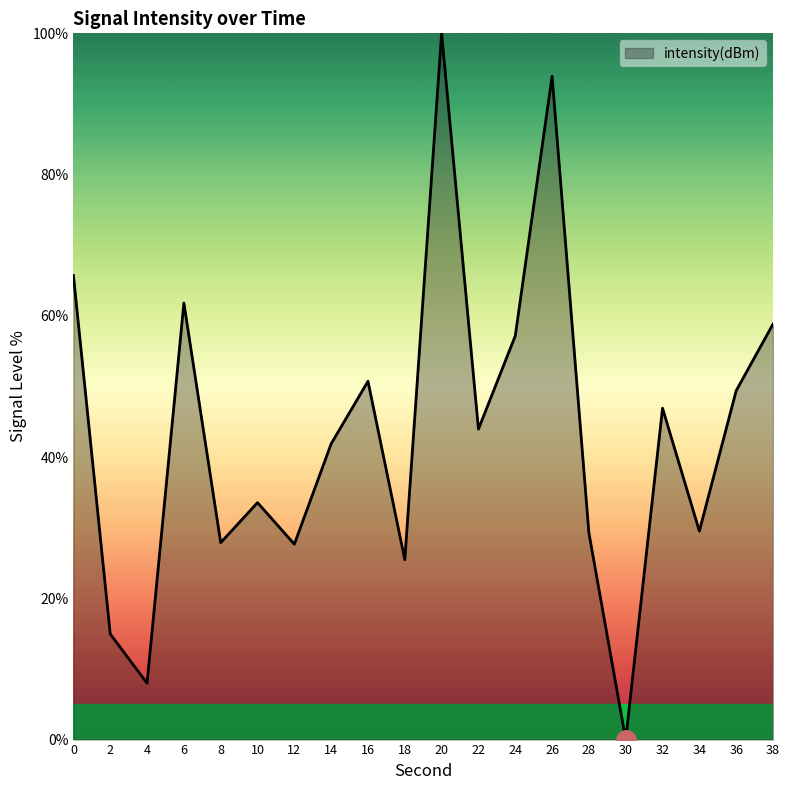

Is it true that the value at 12 is 43.6?

False